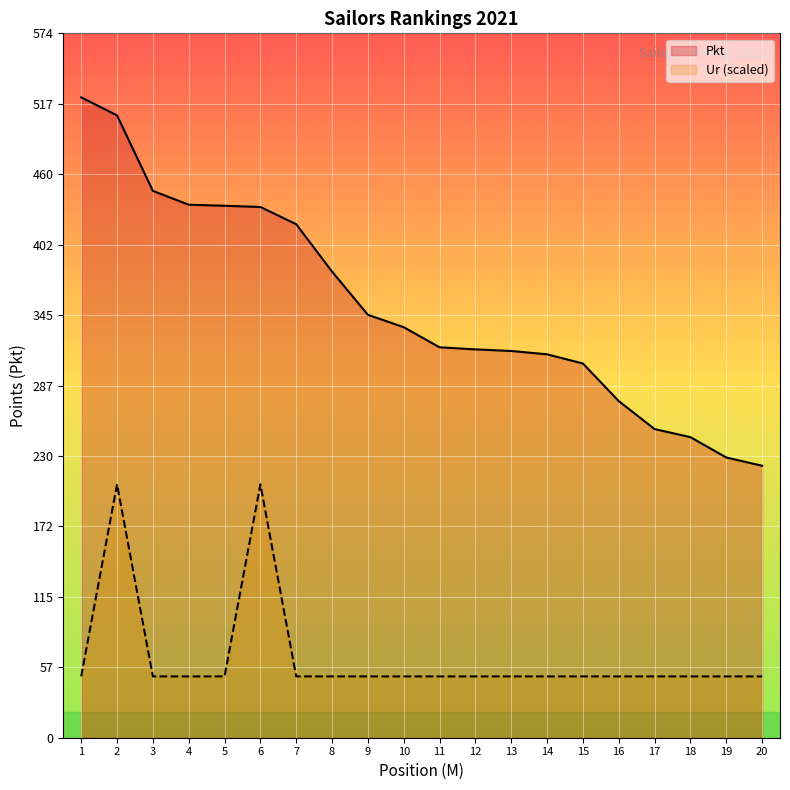

Is it true that Ur equals 71.5 at 1?

False